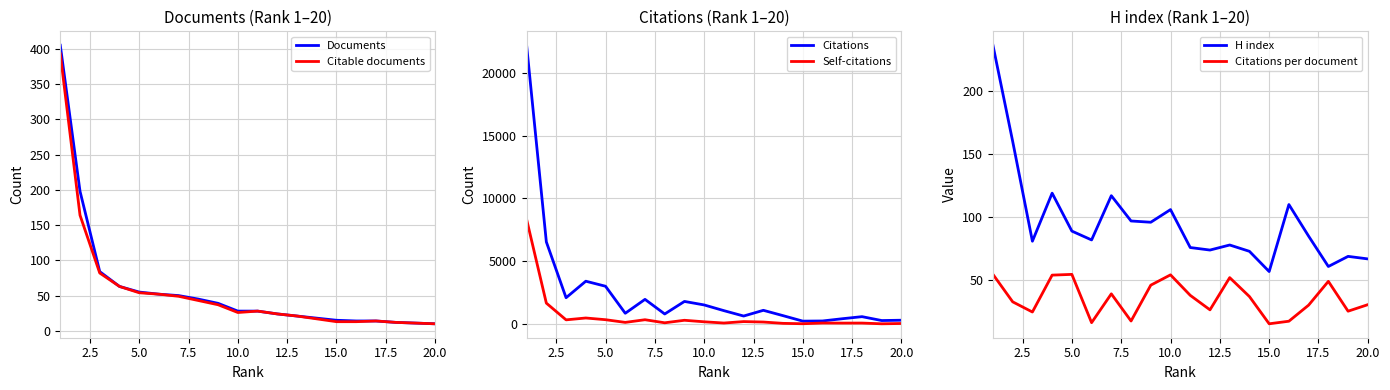

Reading left to right, list all the values displayed in this chart.

Documents: 405.0	198.0	84.0	63.0	55.0	52.0	50.0	45.0	39.0	28.0	28.0	24.0	21.0	18.0	15.0	14.0	14.0	12.0	11.0	10.0
Citable documents: 393.0	164.0	82.0	63.0	54.0	52.0	49.0	43.0	37.0	26.0	28.0	24.0	21.0	17.0	13.0	13.0	14.0	12.0	11.0	10.0
Citations: 22195.0	6543.0	2099.0	3413.0	3012.0	861.0	1968.0	804.0	1803.0	1523.0	1069.0	641.0	1096.0	670.0	235.0	248.0	426.0	591.0	282.0	308.0
Self-citations: 8338.0	1669.0	337.0	485.0	349.0	135.0	346.0	103.0	303.0	182.0	84.0	199.0	163.0	58.0	28.0	83.0	79.0	81.0	23.0	47.0
H index: 236.0	160.0	81.0	119.0	89.0	82.0	117.0	97.0	96.0	106.0	76.0	74.0	78.0	73.0	57.0	110.0	85.0	61.0	69.0	67.0
Citations per document: 54.8	33.0	25.0	54.2	54.8	16.6	39.4	17.9	46.2	54.4	38.2	26.7	52.2	37.2	15.7	17.7	30.4	49.2	25.6	30.8